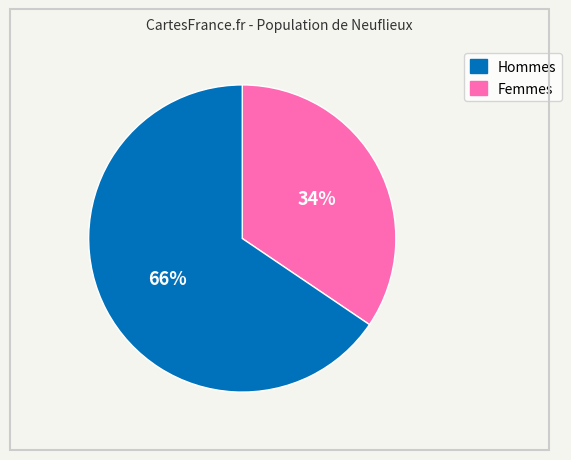

Is there any slice that represents more than half of the pie?

Yes